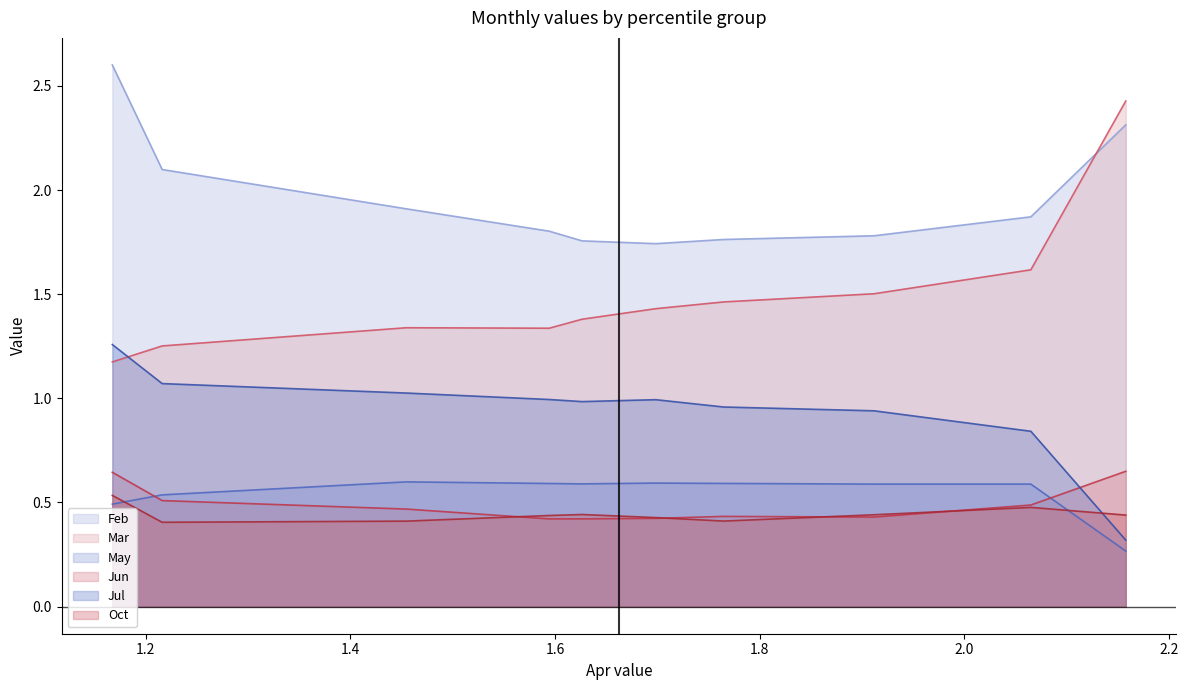

What is the value of the Jul point at the 6th from the left?

1.0